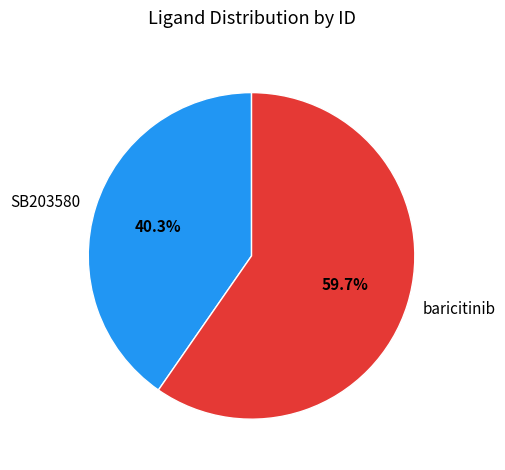

To the nearest percent, what portion does SB203580 represent?

40%